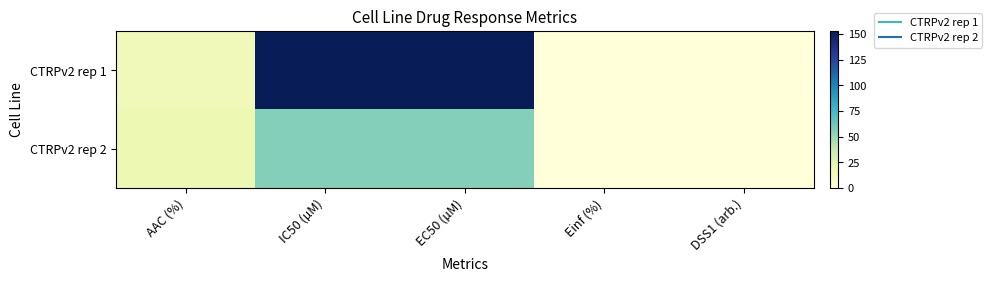

What is the greatest value displayed?

153.0